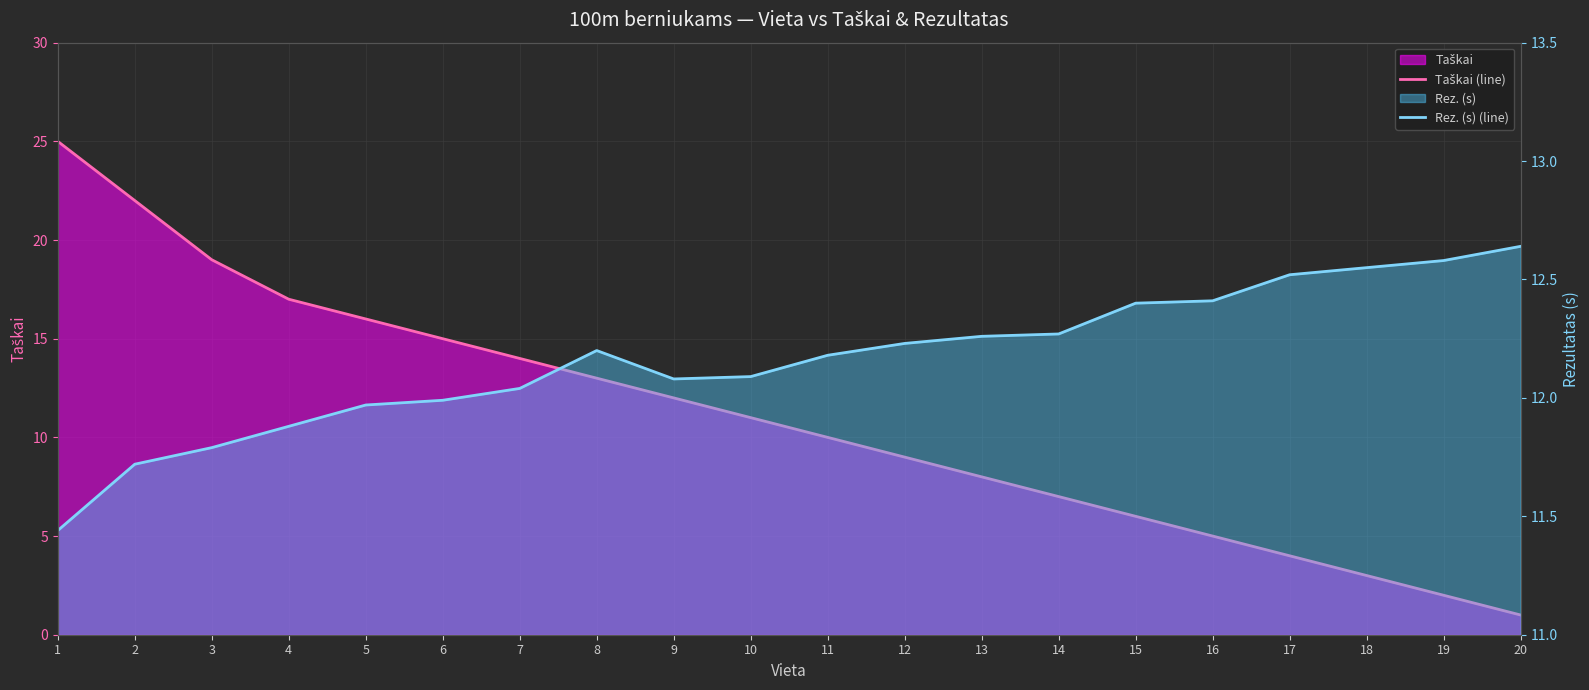

The value of Rez. (s) (line) at 20 is 19.1. True or false?

False